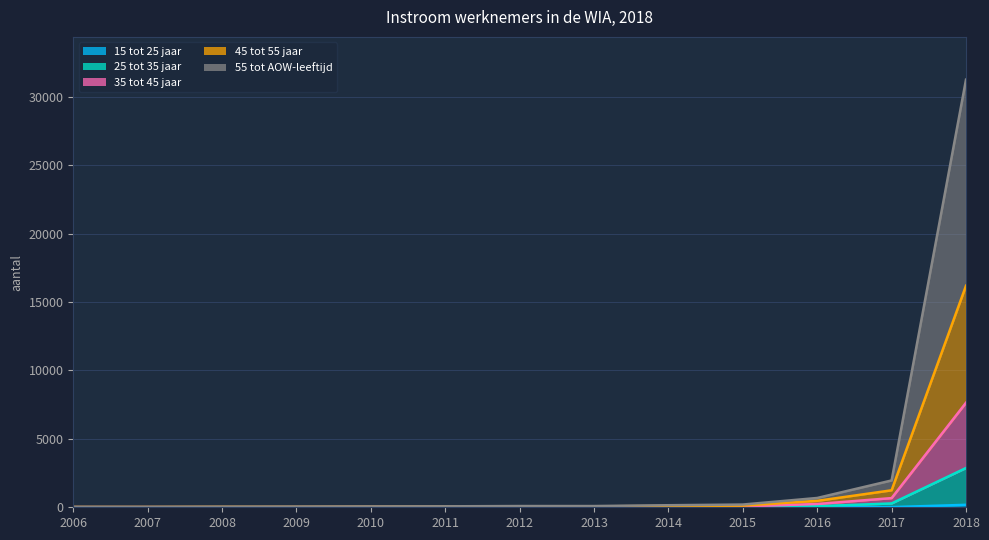

What is the difference between the highest and lowest values at 2017?

710